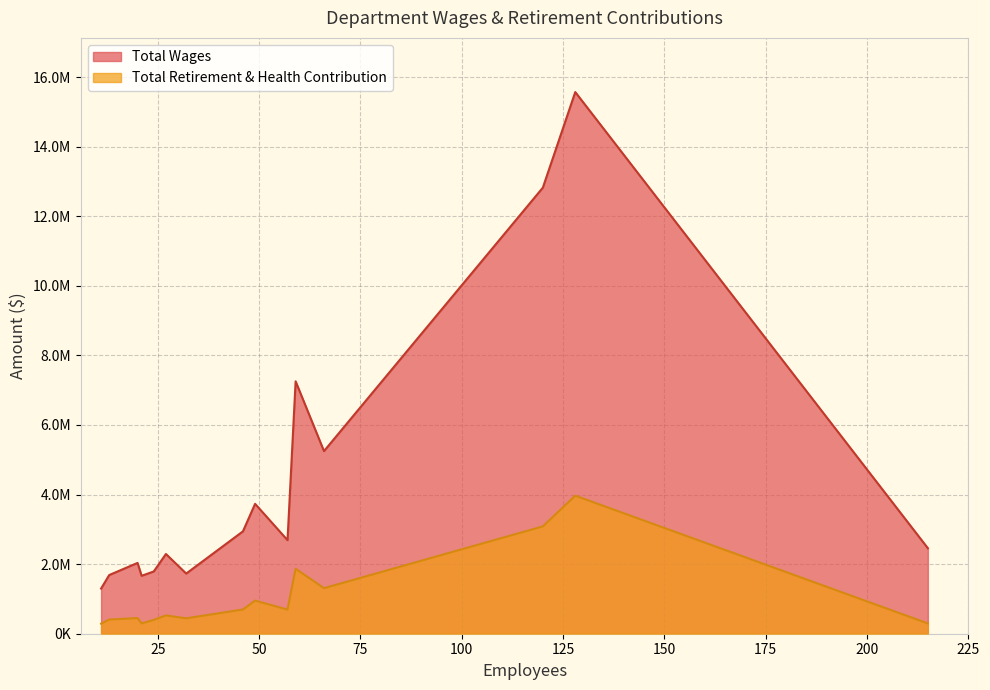

True or false: Total Retirement & Health Contribution and Total Wages intersect in this chart.

False